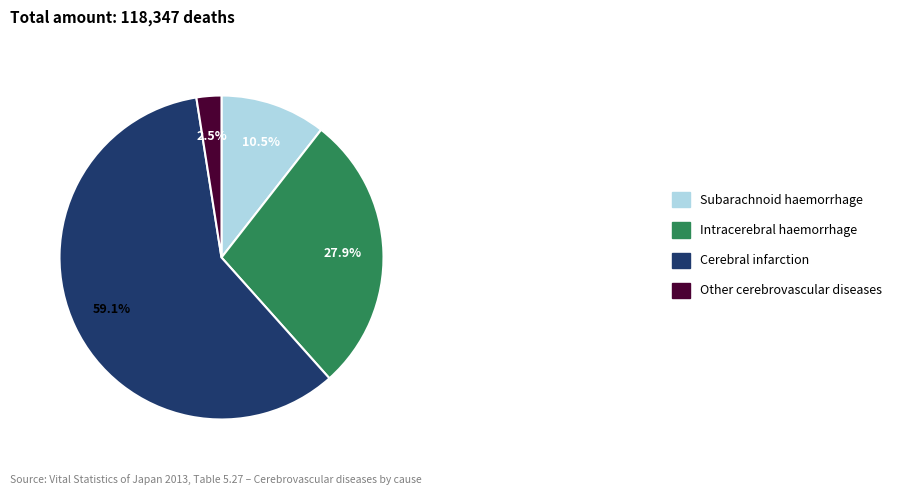

Rank the categories by value from lowest to highest.

Other cerebrovascular diseases, Subarachnoid haemorrhage, Intracerebral haemorrhage, Cerebral infarction